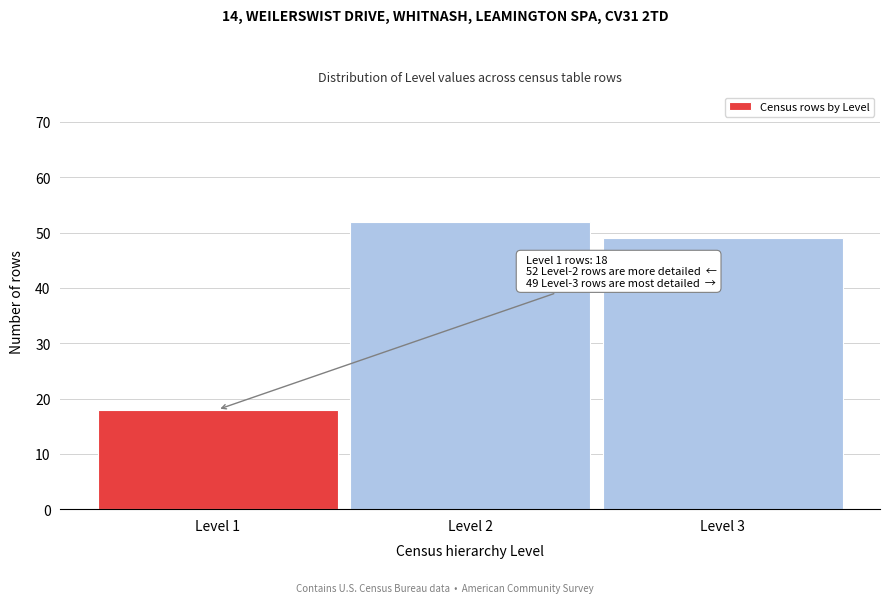

Reading left to right, extract all data points from this chart.

Level 1=18	Level 2=52	Level 3=49